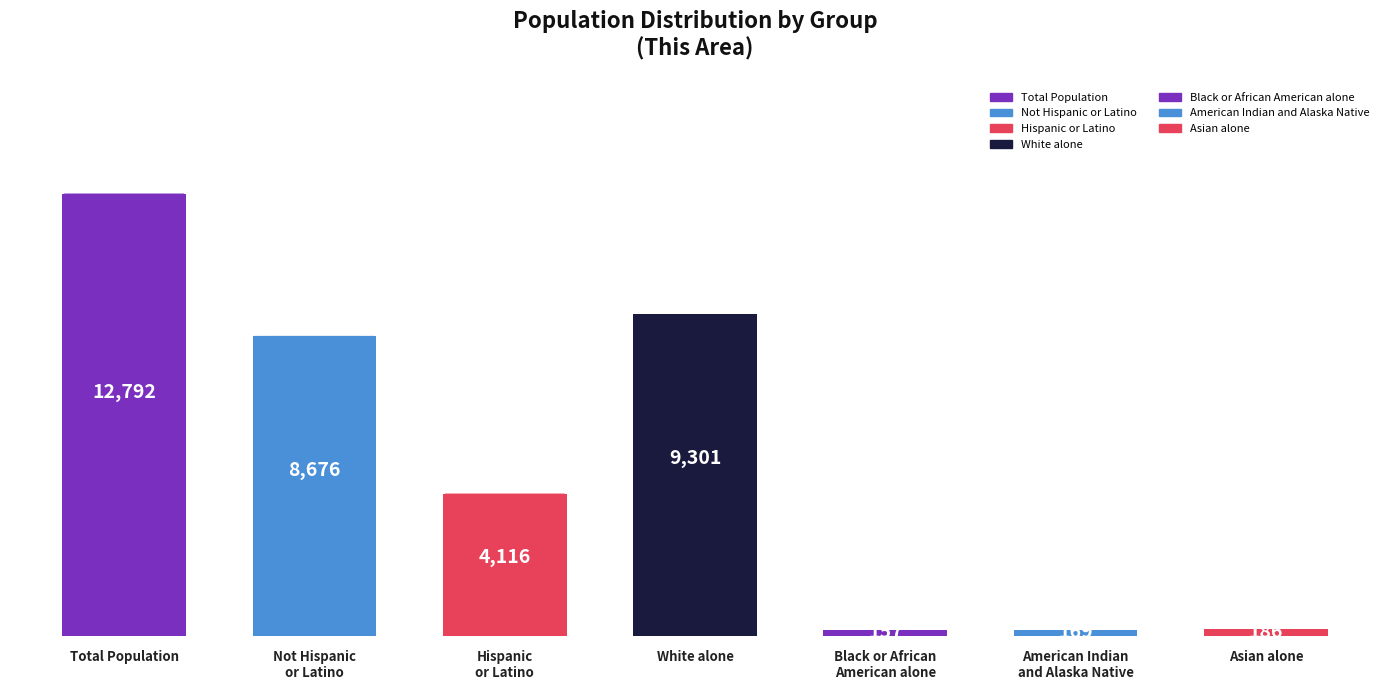

Reading left to right, transcribe all the data shown in this chart.

12792	8676	4116	9301	157	169	186